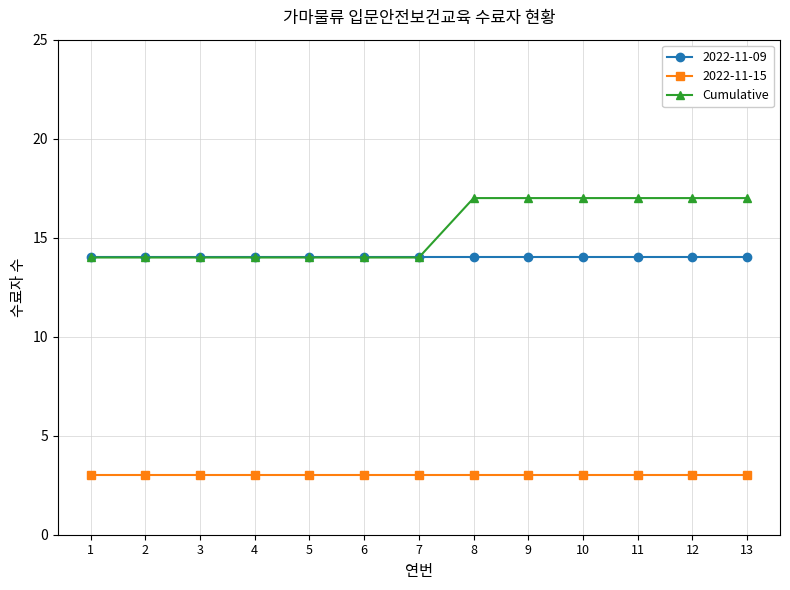

Which series has the widest spread of values?

Cumulative